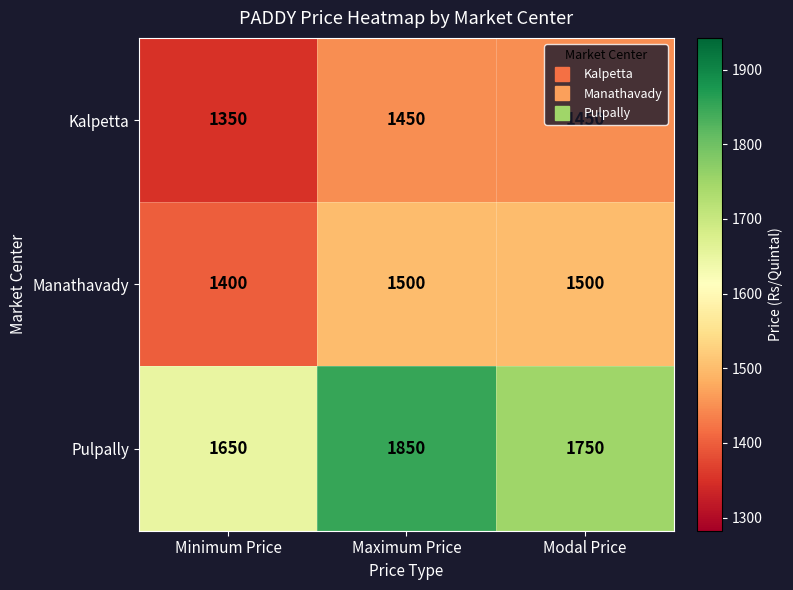

What is the greatest value displayed?

1850